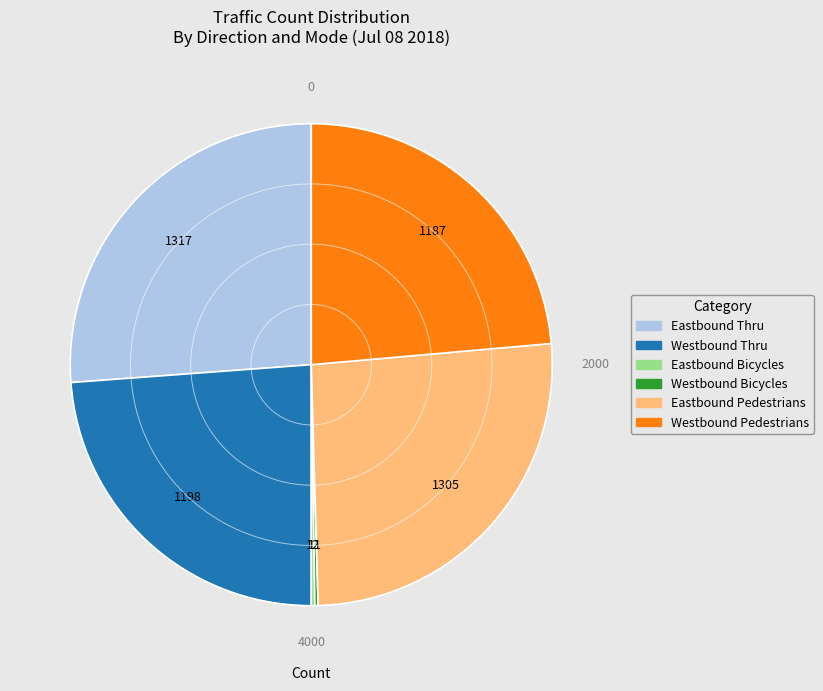

What percentage is the Westbound Thru slice, to the nearest percent?

24%